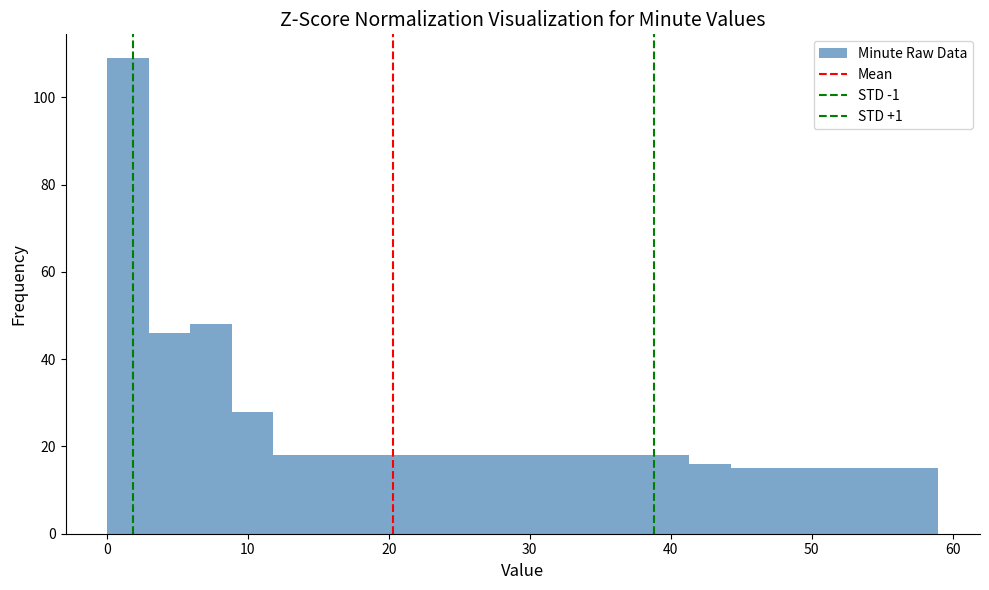

Read against the x-axis, roughly where is the centre of the tallest bar?

1